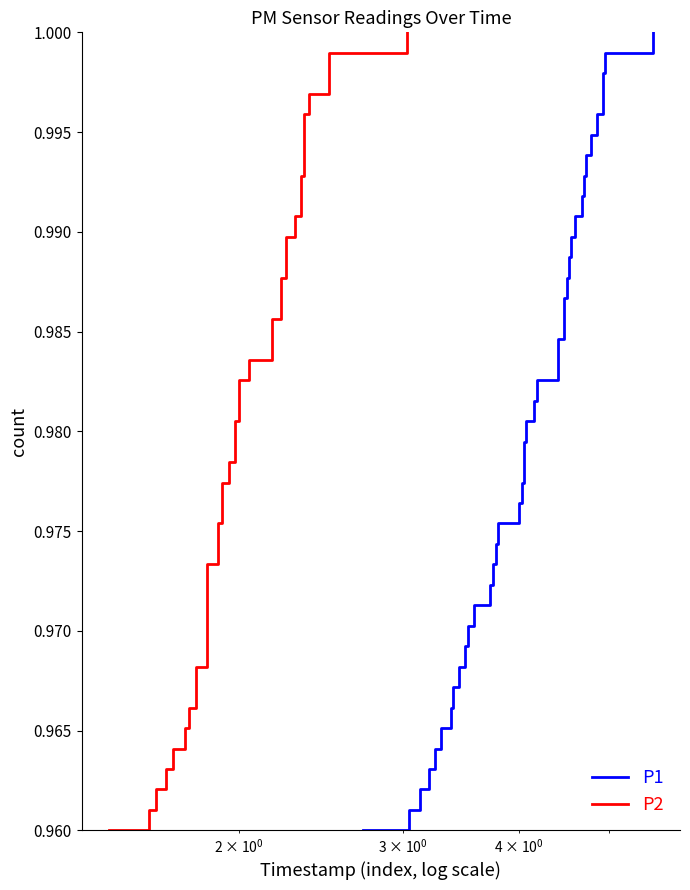

Which series has the widest spread of values?

P1